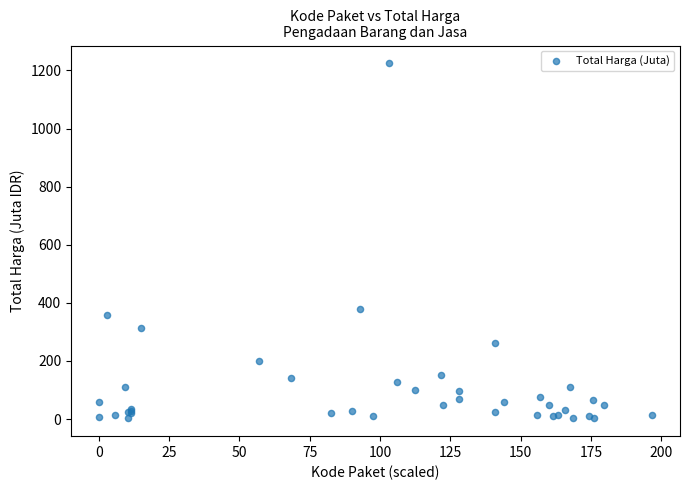

What Y value in the scatter plot is closest to 613?

379.1